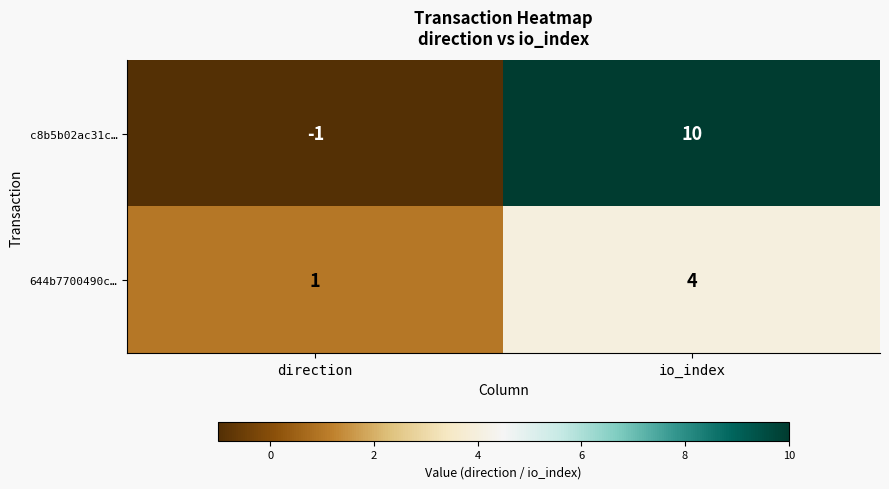

Between direction and io_index, which series saw the biggest shift?

c8b5b02ac31c…